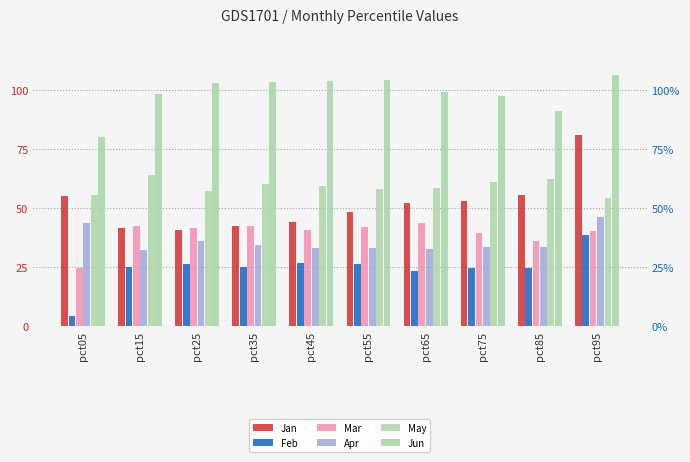

List the labels in order of Jan value, largest first.

pct95, pct85, pct05, pct75, pct65, pct55, pct45, pct35, pct15, pct25